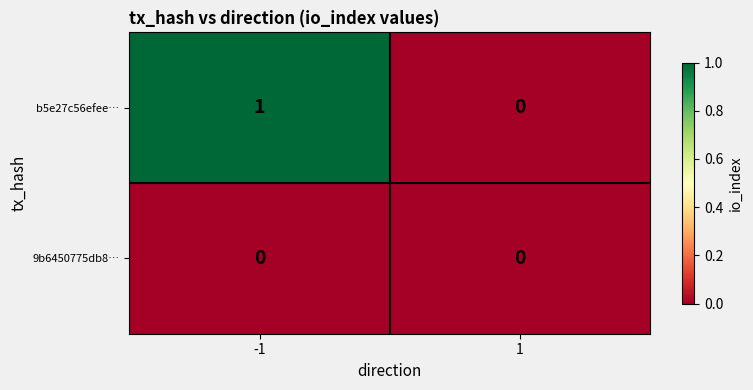

True or false: b5e27c56efee… has a value of 0 at 1.

True